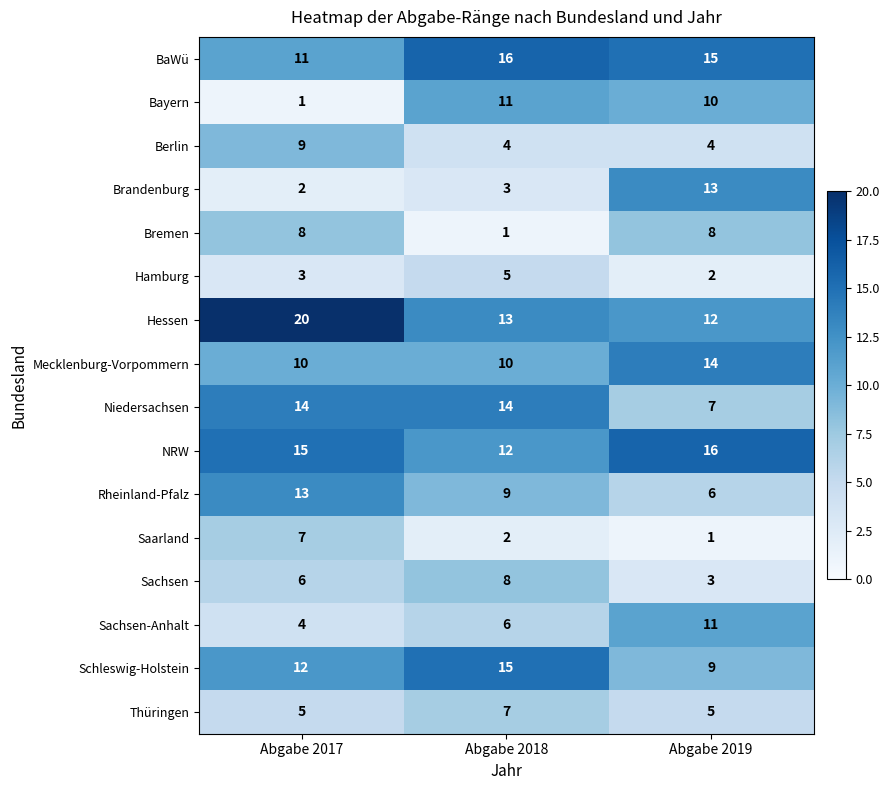

Which category has the highest value in the Rheinland-Pfalz series?

Abgabe 2017